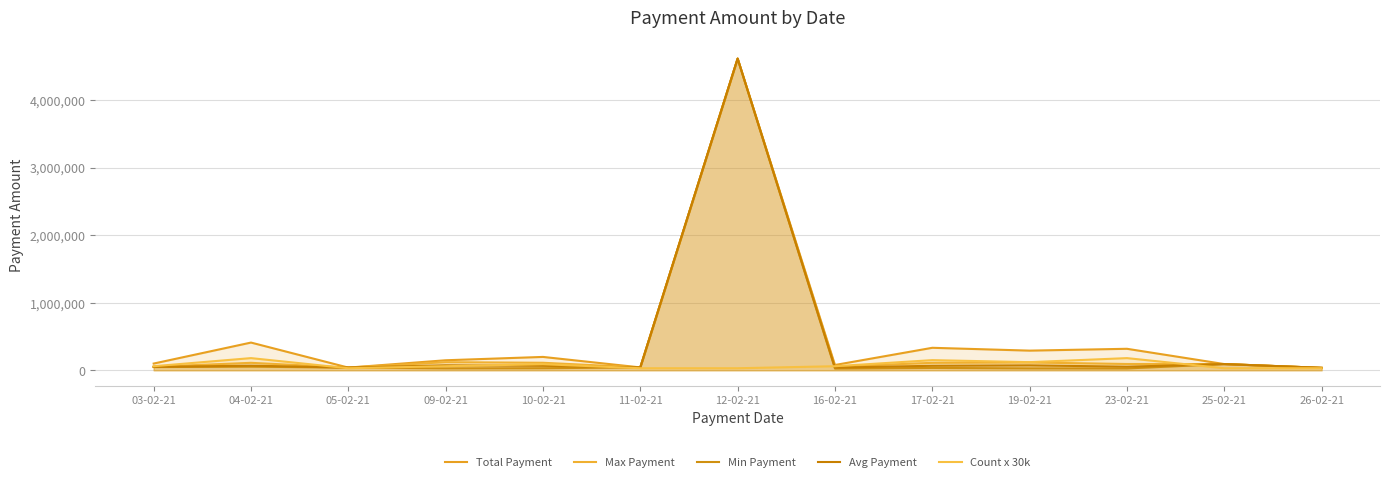

At which category is the sum across all series the highest?

12-02-21